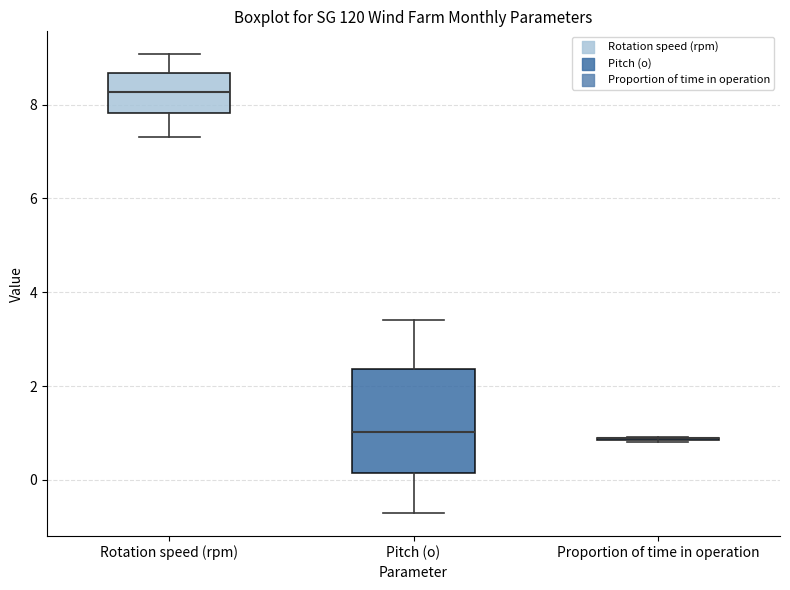

Which box is the tallest, from its lower edge to its upper edge?

Pitch (o)